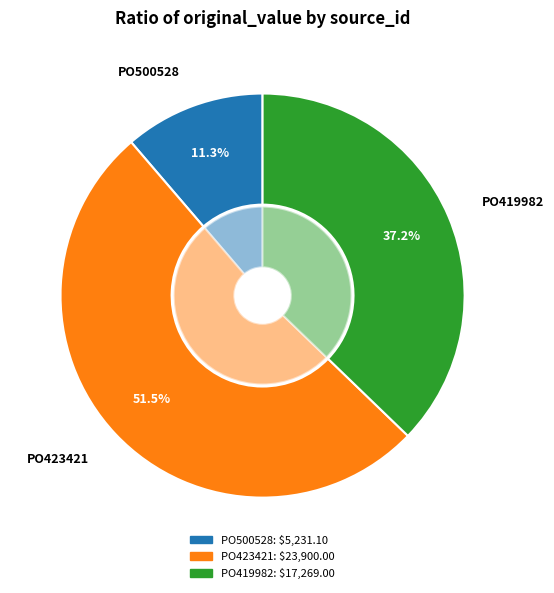

Is it true that PO500528 is 1% of the pie?

False